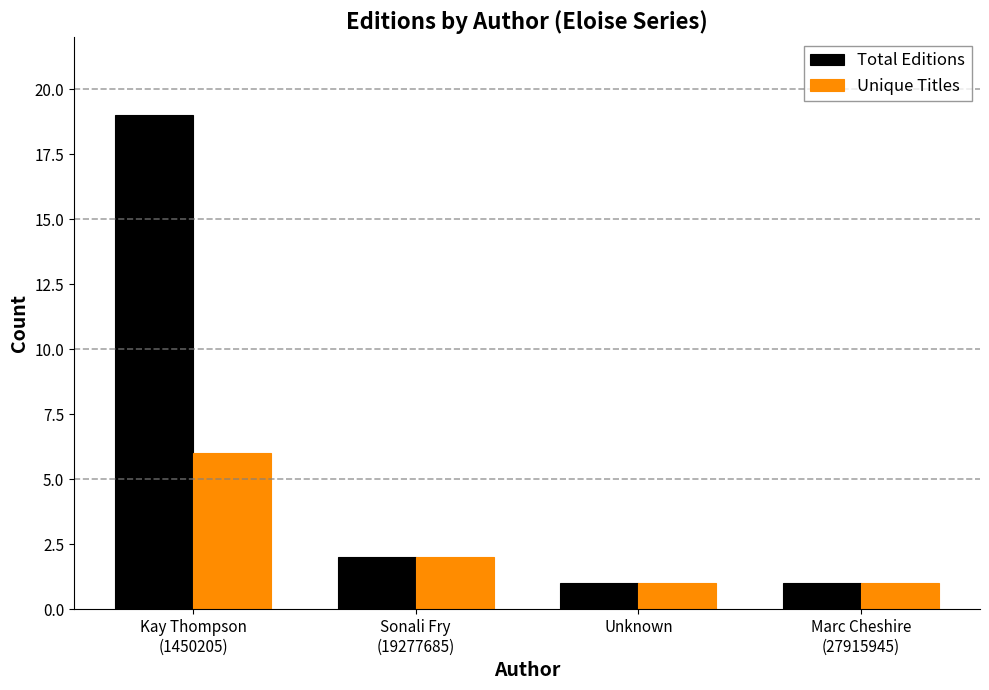

What position from the left is Marc Cheshire
(27915945)?

4